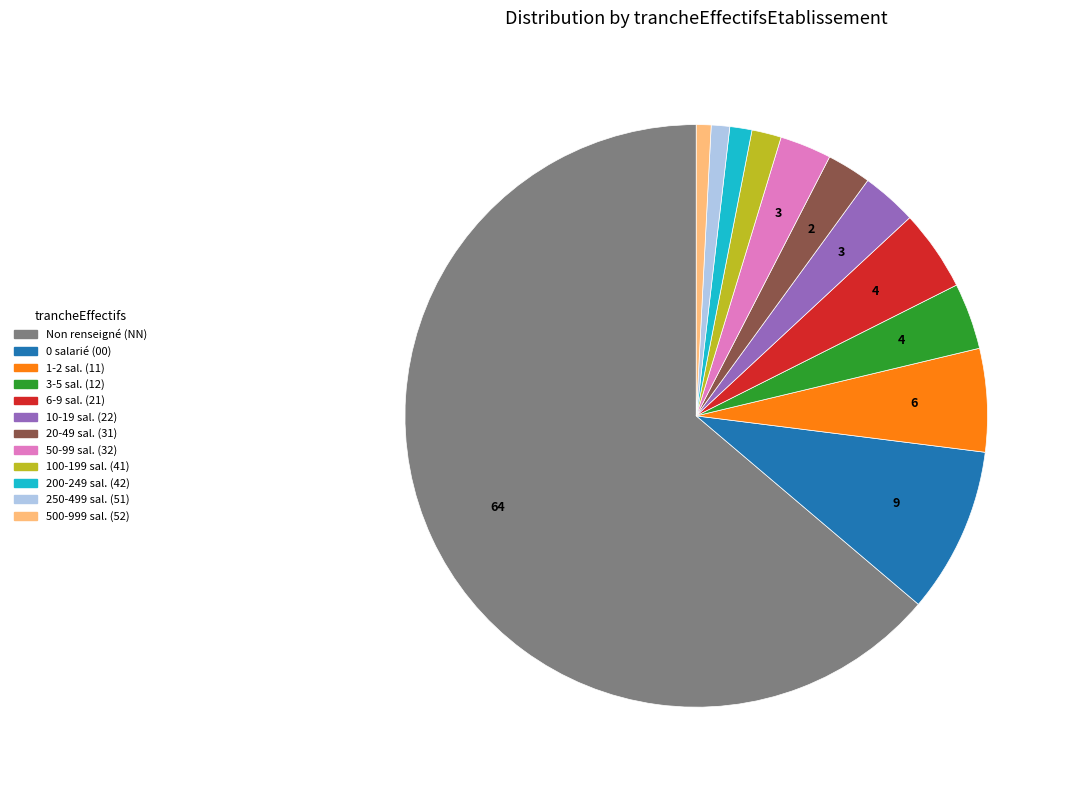

Is it true that 200-249 sal. (42) is 11% of the pie?

False